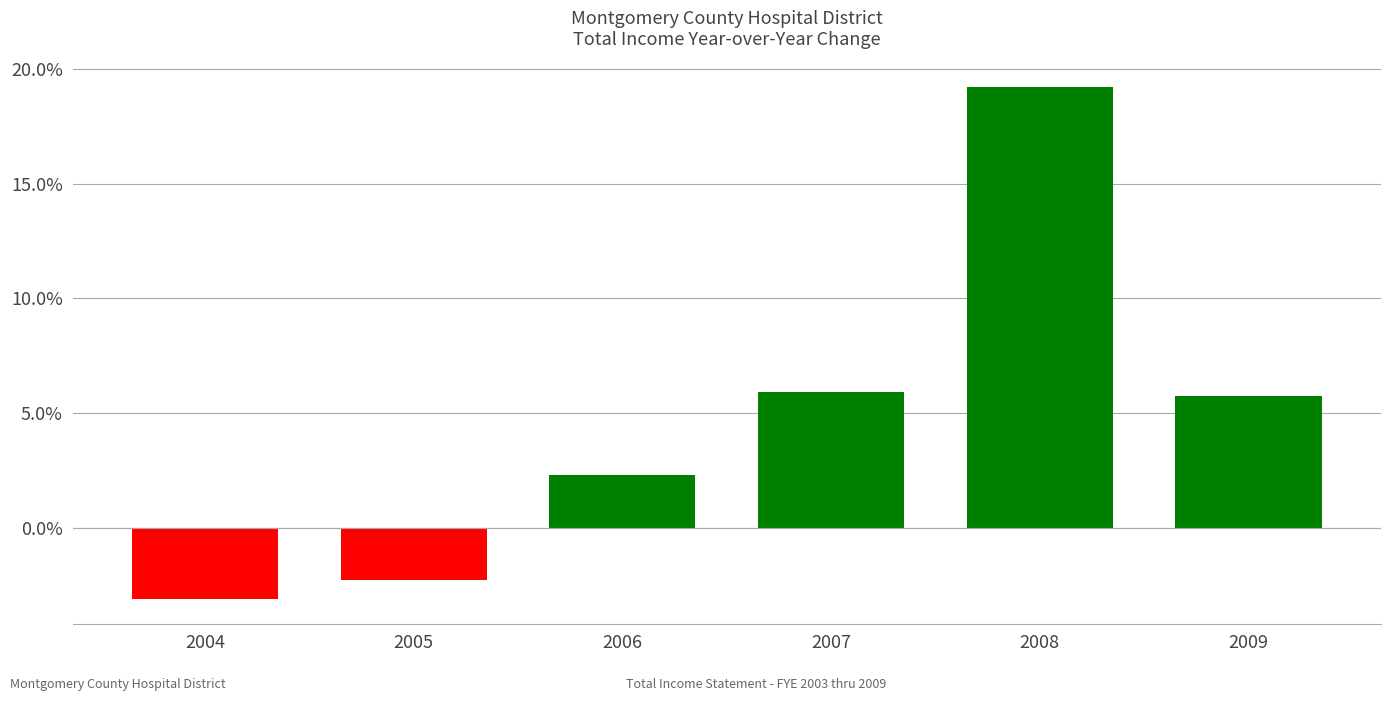

How many distinct data groups are displayed?

1